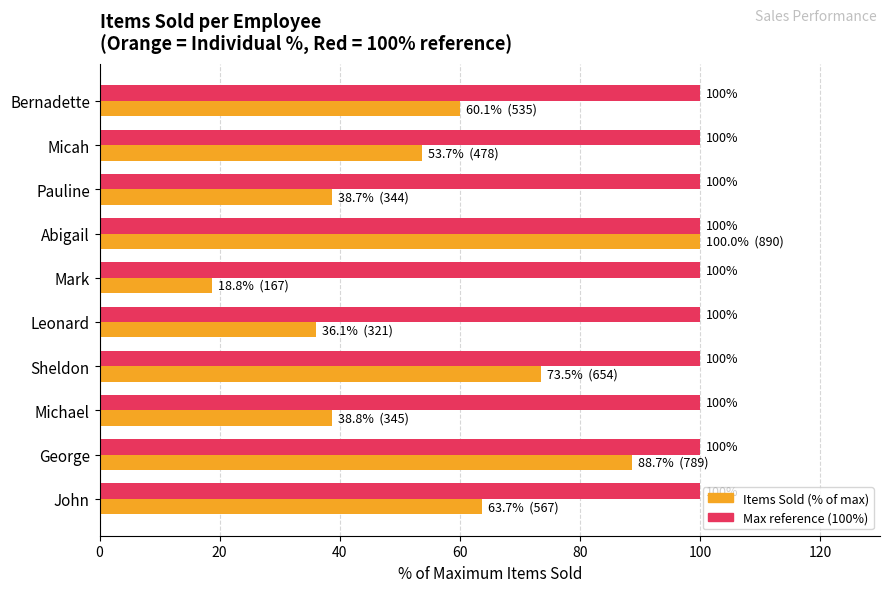

Which label corresponds to the smallest value in the chart?

Mark